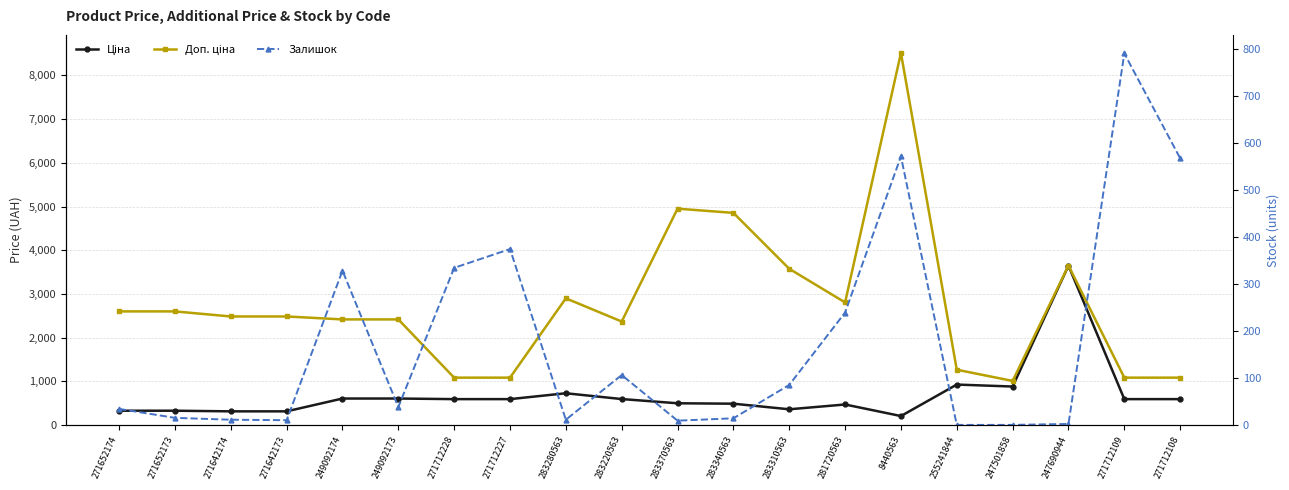

List the series in order of their peak value, lowest first.

Залишок, Ціна, Доп. ціна